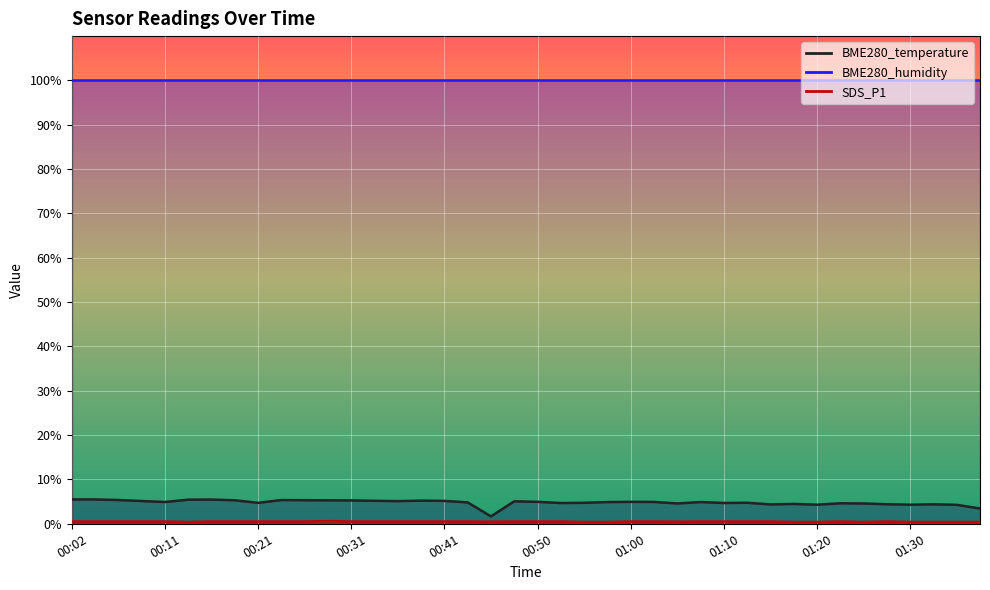

True or false: SDS_P1 has a value of 0.5 at 00:02.

True